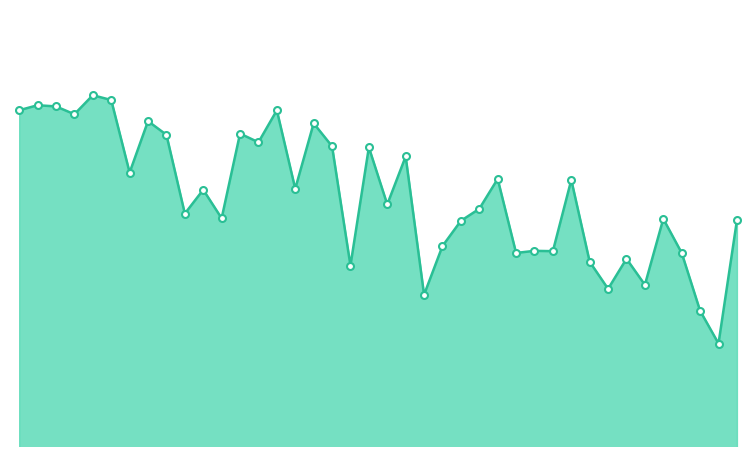

Reading right to left, extract all data points from this chart.

96762.1	96564.5	96617.0	96709.9	96764.6	96658.7	96700.5	96652.2	96695.7	96827.2	96712.7	96713.2	96709.9	96828.7	96780.7	96761.4	96720.9	96642.8	96864.7	96787.8	96879.3	96689.6	96881.1	96918.0	96812.9	96938.8	96887.5	96901.5	96765.5	96811.3	96773.0	96899.5	96921.5	96838.9	96955.3	96963.1	96932.5	96945.1	96947.0	96938.9